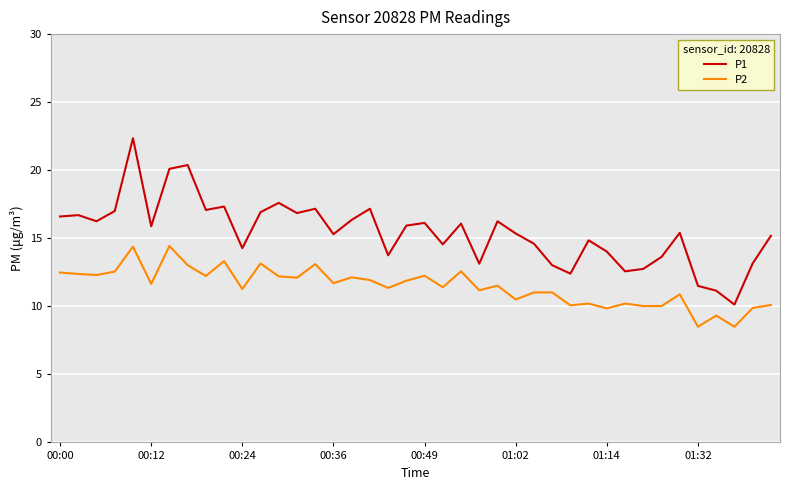

Rank the series by their maximum value, from highest to lowest.

P1, P2